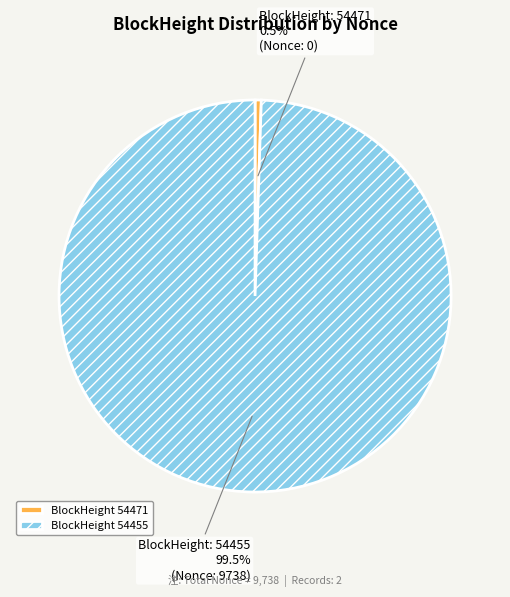

Between BlockHeight 54471 and BlockHeight 54455, which is larger?

BlockHeight 54455